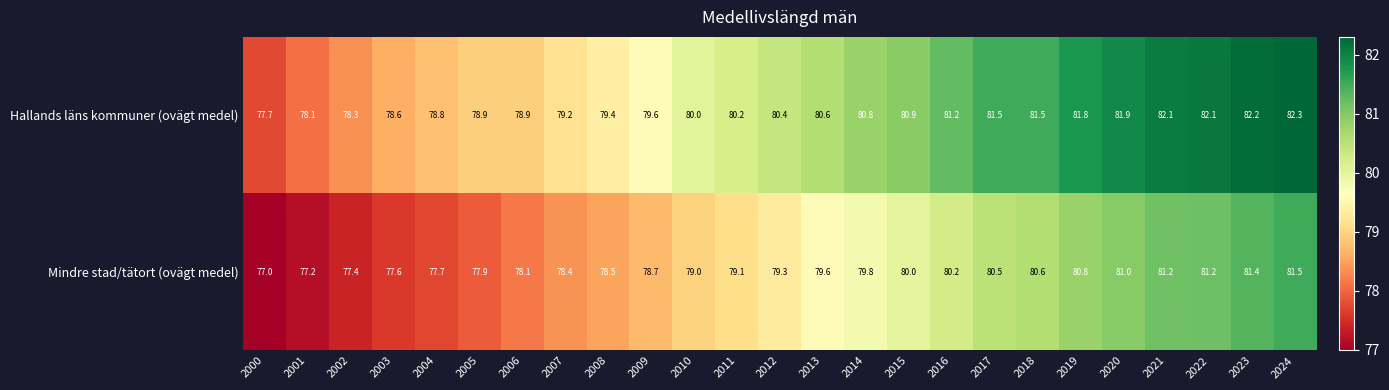

What is the spread (max minus min) of values at 2011?

1.1